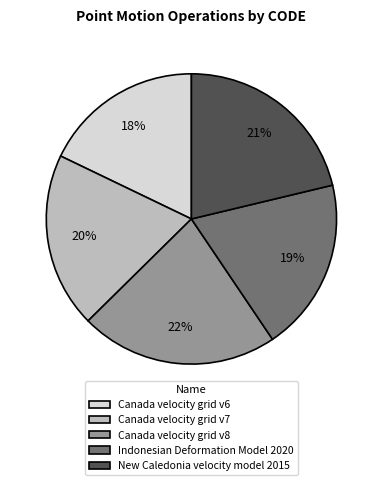

To the nearest percent, what portion does Canada velocity grid v8 represent?

22%